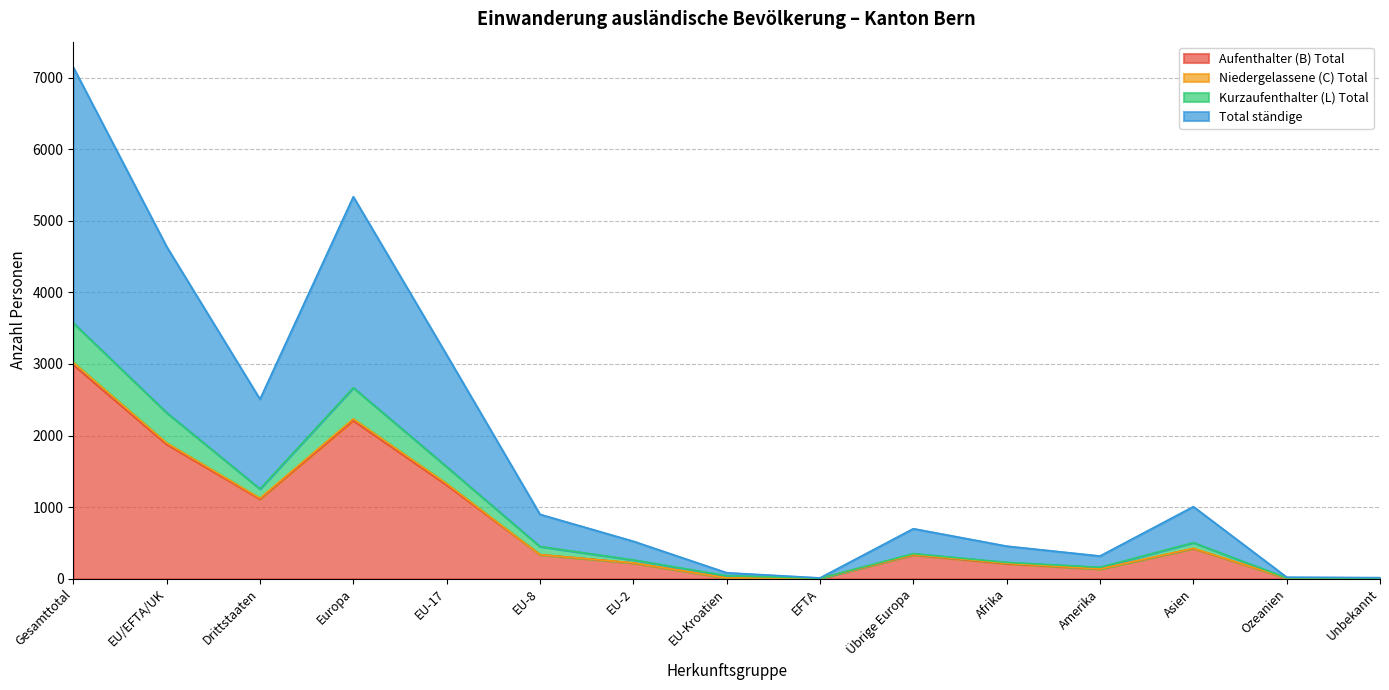

What is the maximum value for Aufenthalter (B) Total?

2986